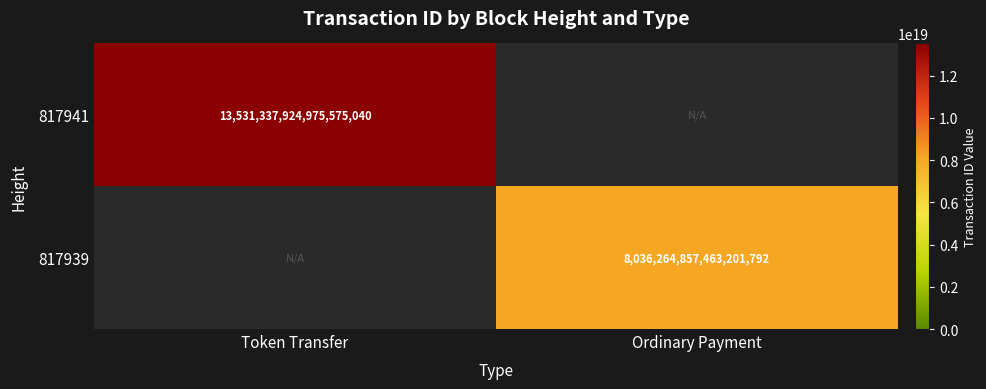

Is it true that 817939 equals 14025110581949573120 at Ordinary Payment?

False